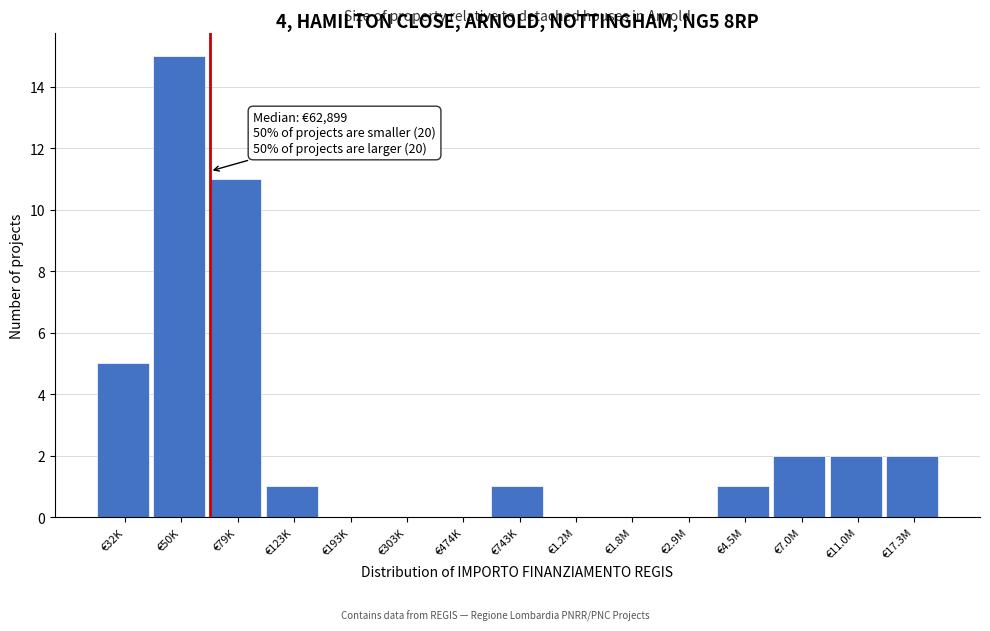

Reading left to right, what are all the values shown in this chart?

€32K=5	€50K=15	€79K=11	€123K=1	€193K=0	€303K=0	€474K=0	€743K=1	€1.2M=0	€1.8M=0	€2.9M=0	€4.5M=1	€7.0M=2	€11.0M=2	€17.3M=2